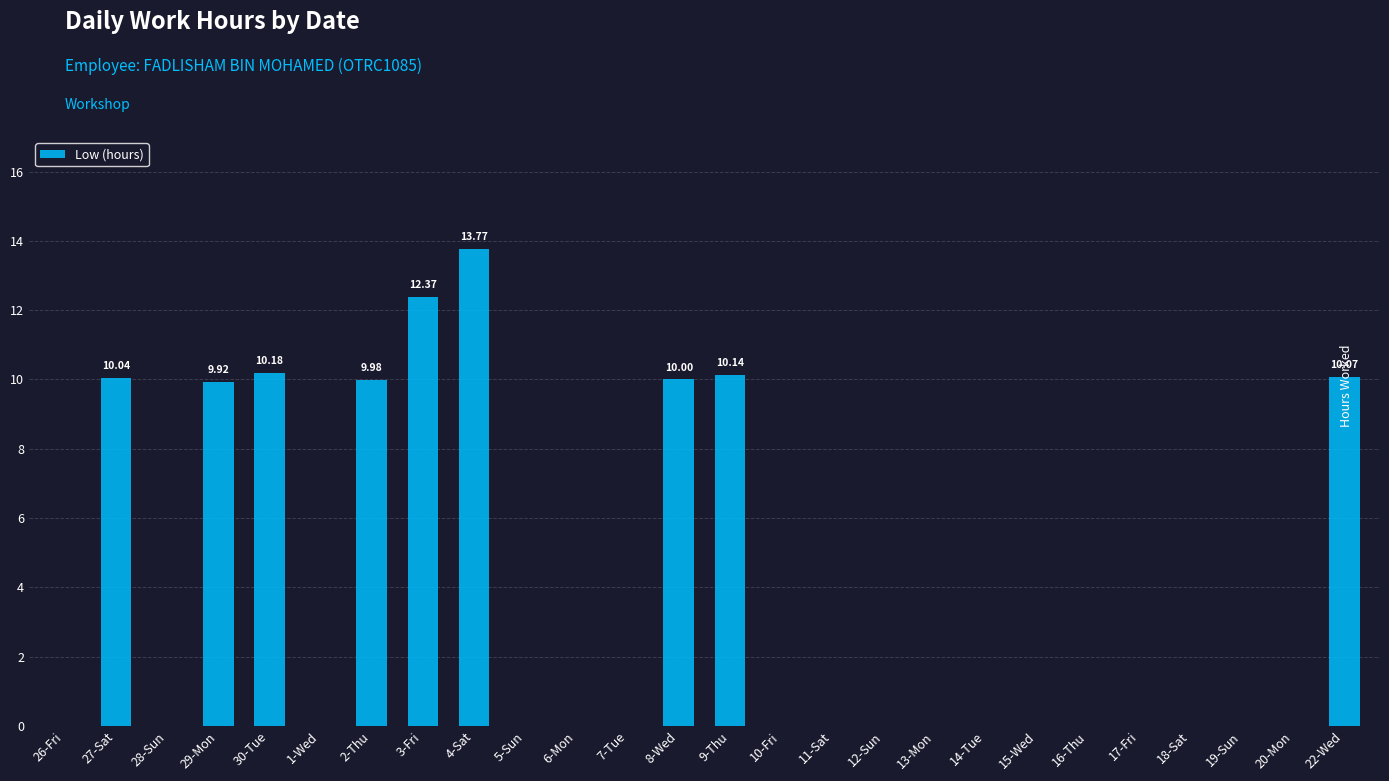

What is the average value?

3.7